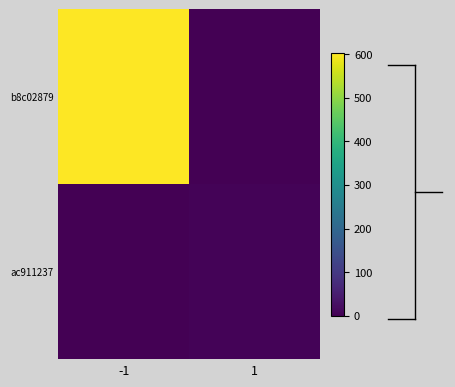

Reading left to right, what are all the values shown in this chart?

b8c02879: -1=603	1=0
ac911237: -1=0	1=7